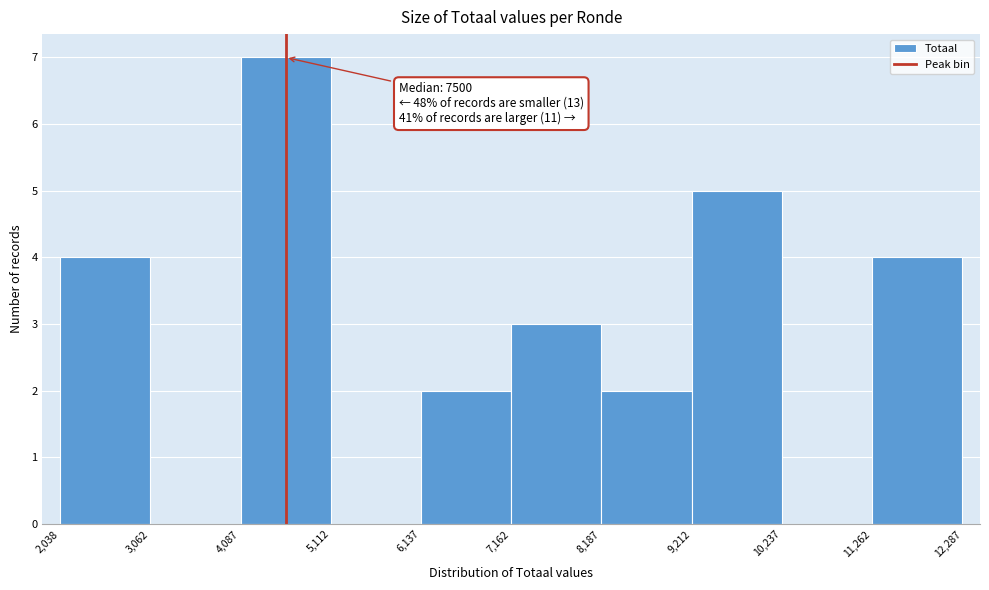

Over which range of the x-axis is the bar tallest?

4,087 to 5,112